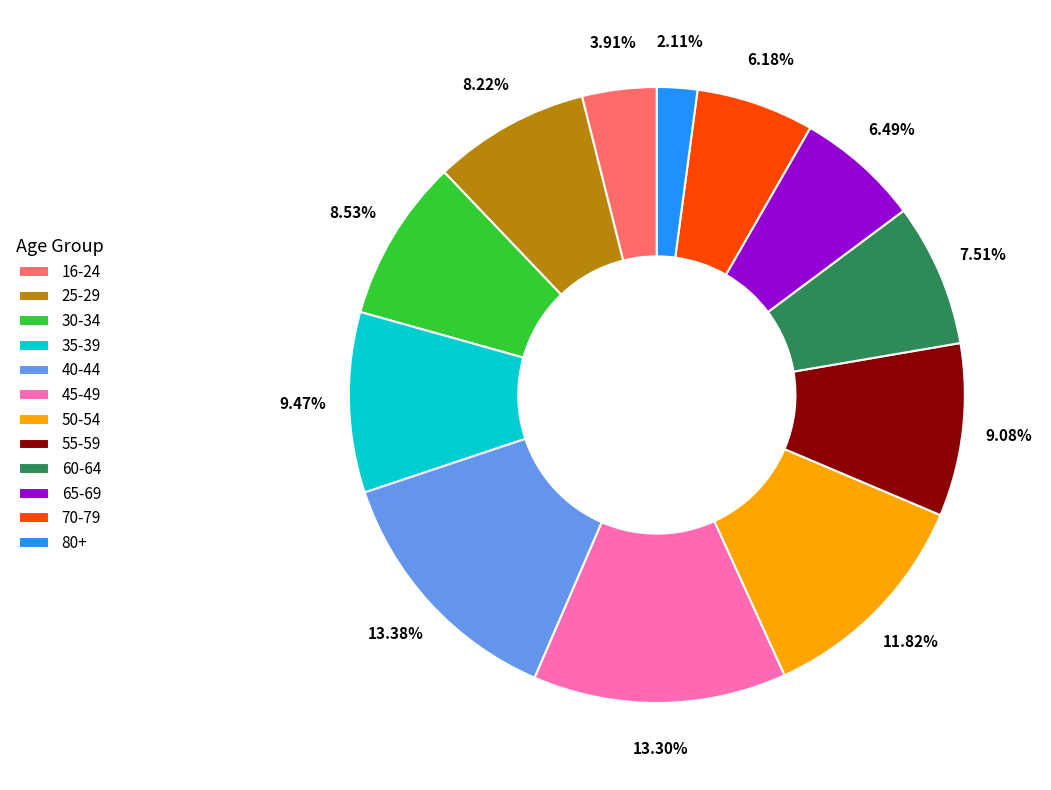

What is the ratio of the value at 60-64 to the value at 65-69?

1.2